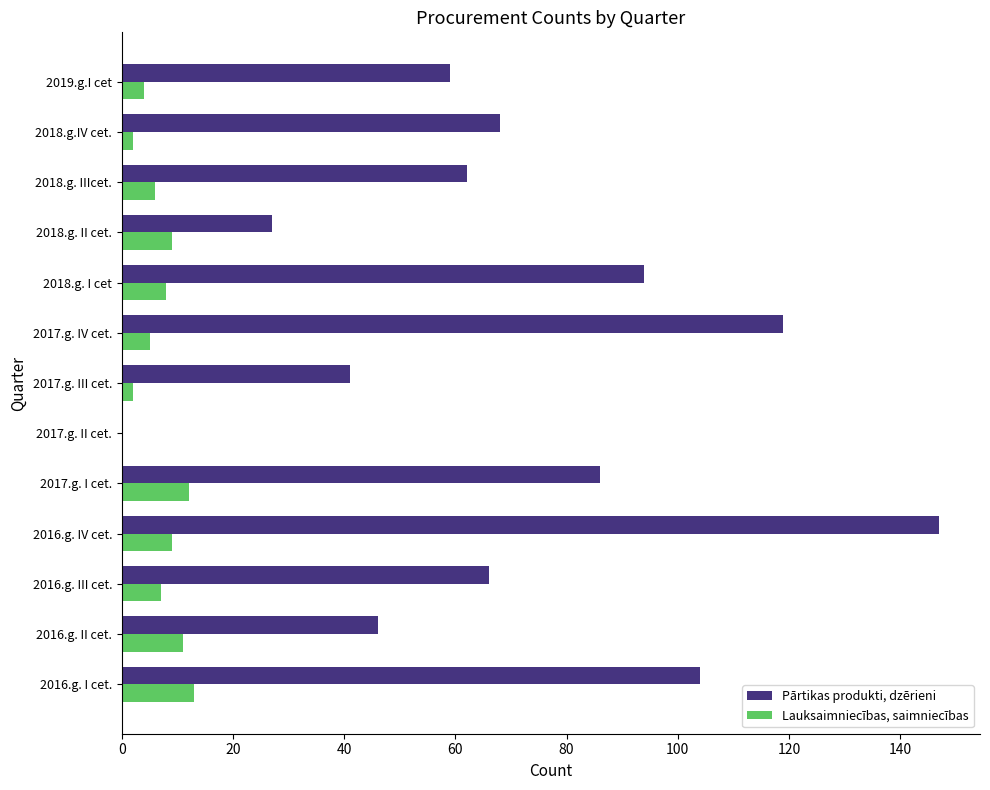

At which label is Pārtikas produkti, dzērieni closest to 73?

2018.g.IV cet.